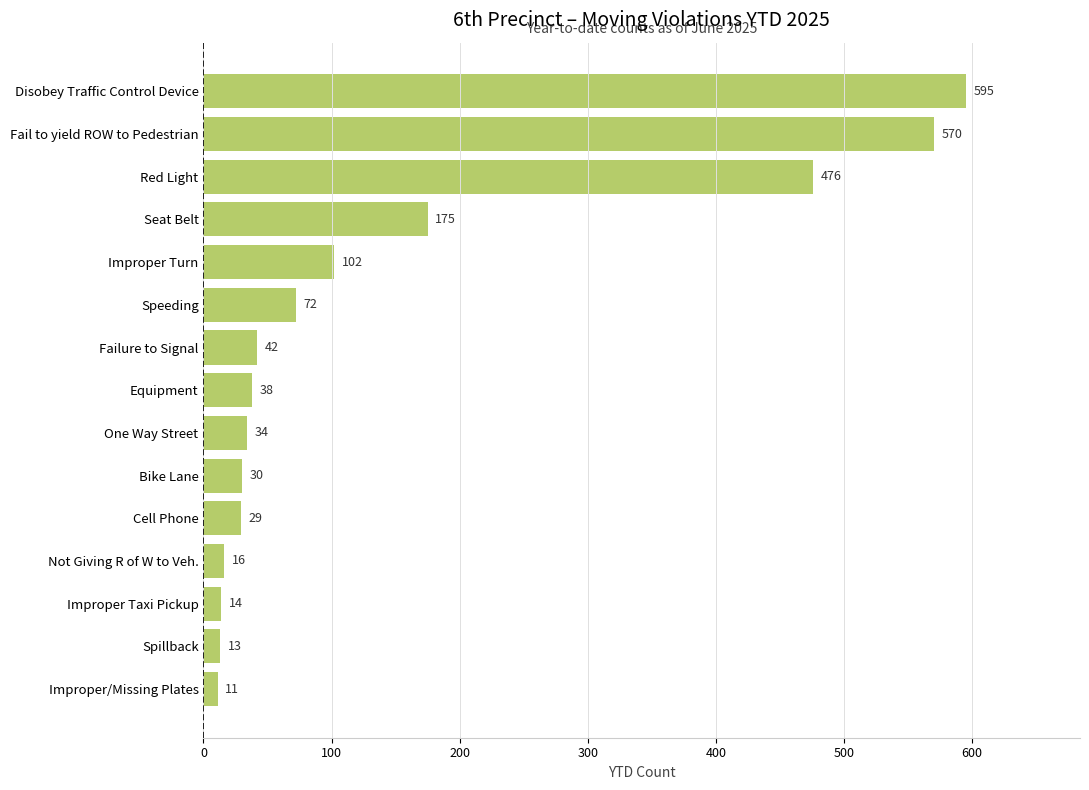

What is the minimum value shown in the chart?

11